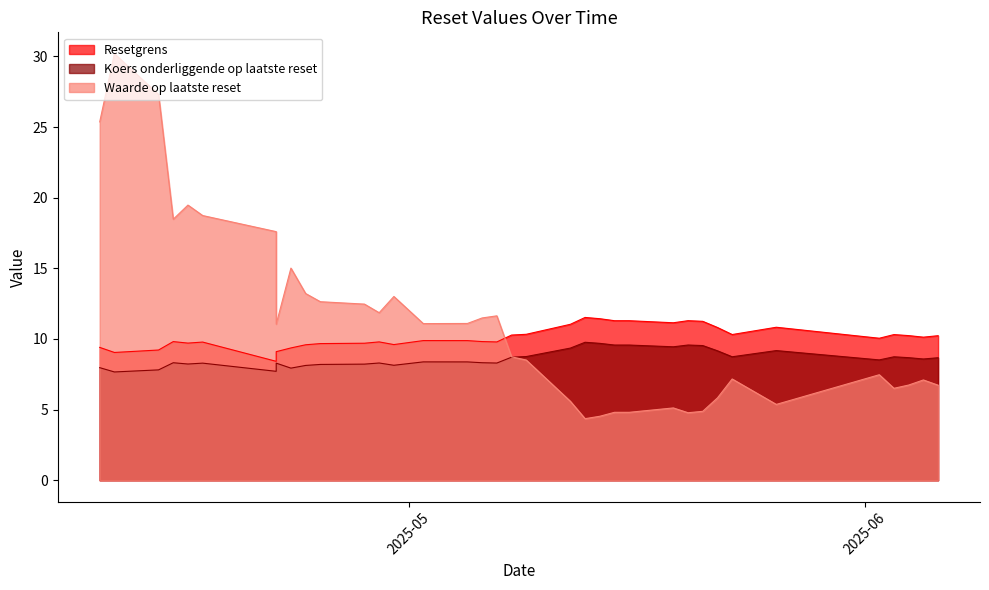

Where does the Waarde op laatste reset series first go above 8?

18